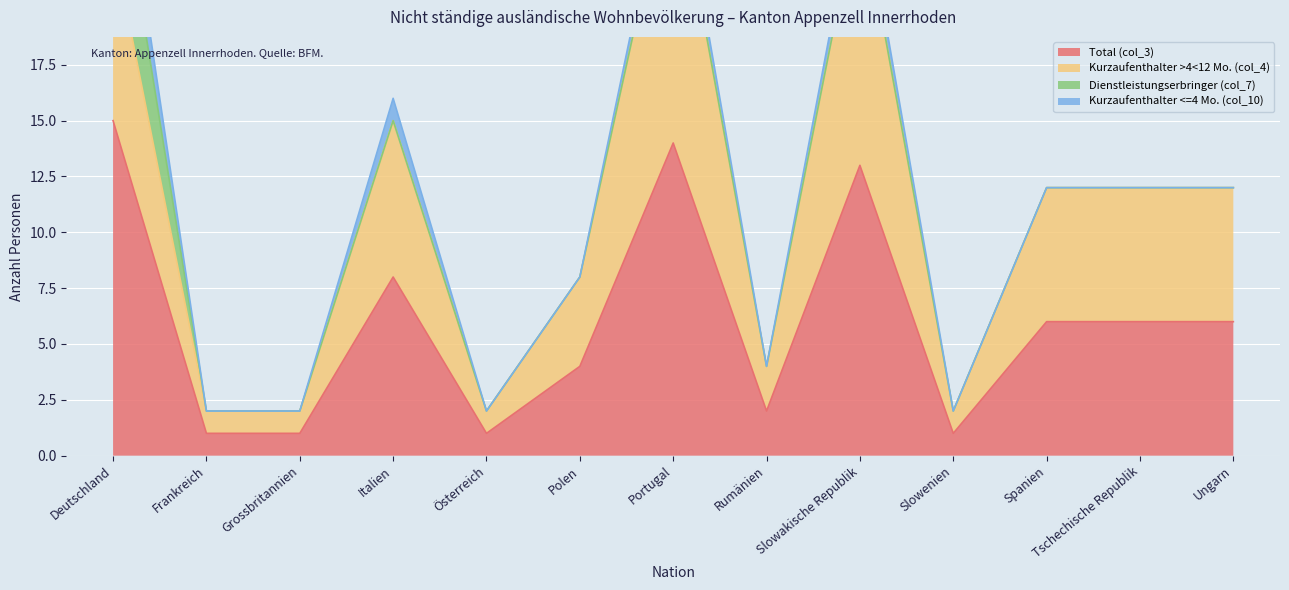

The Total (col_3) series shows 1 at Rumänien. True or false?

False